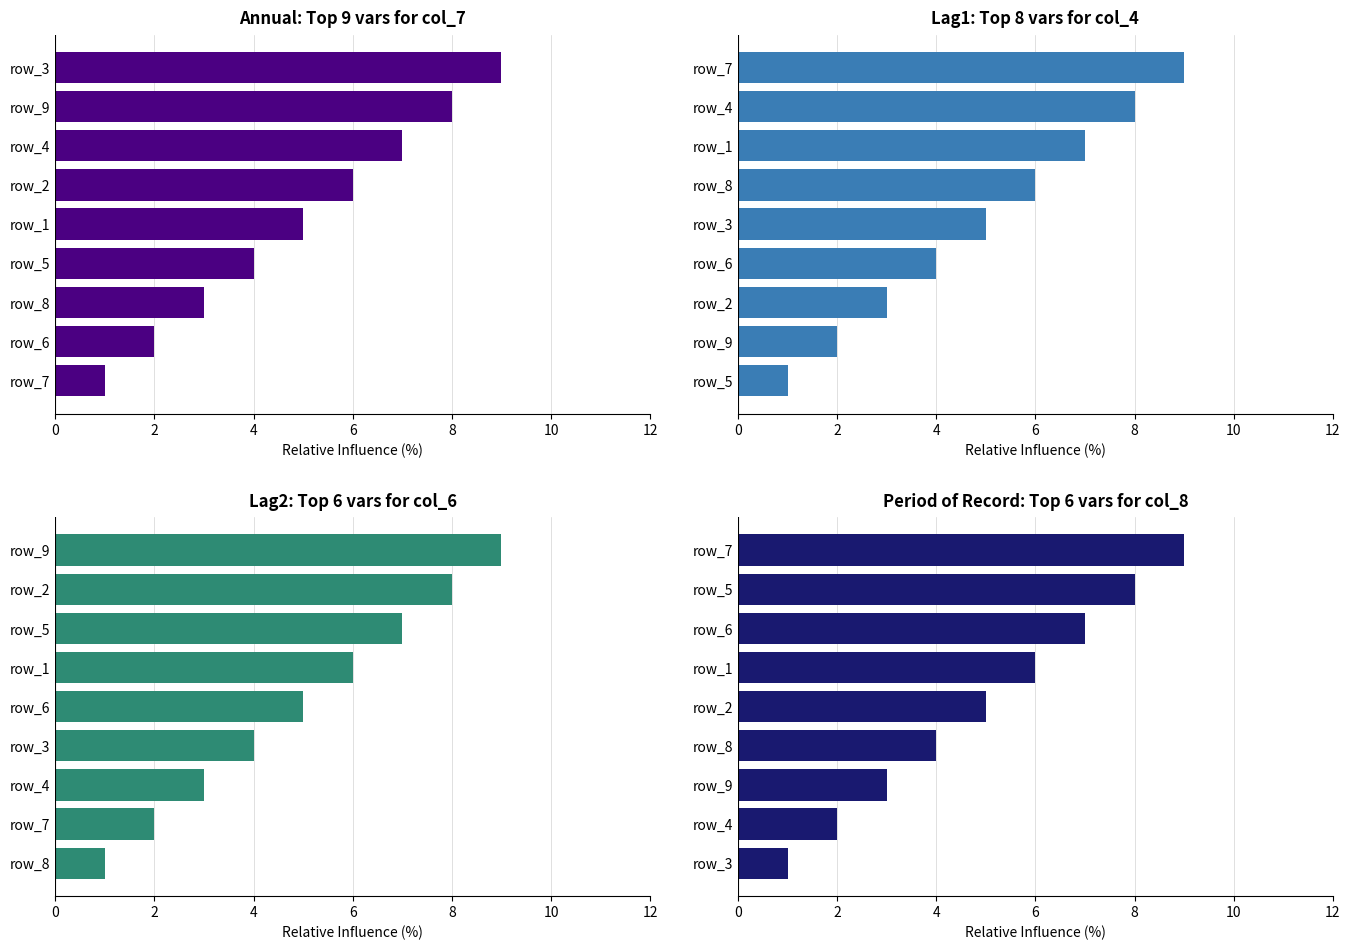

What is the total value across all series at 4?

12